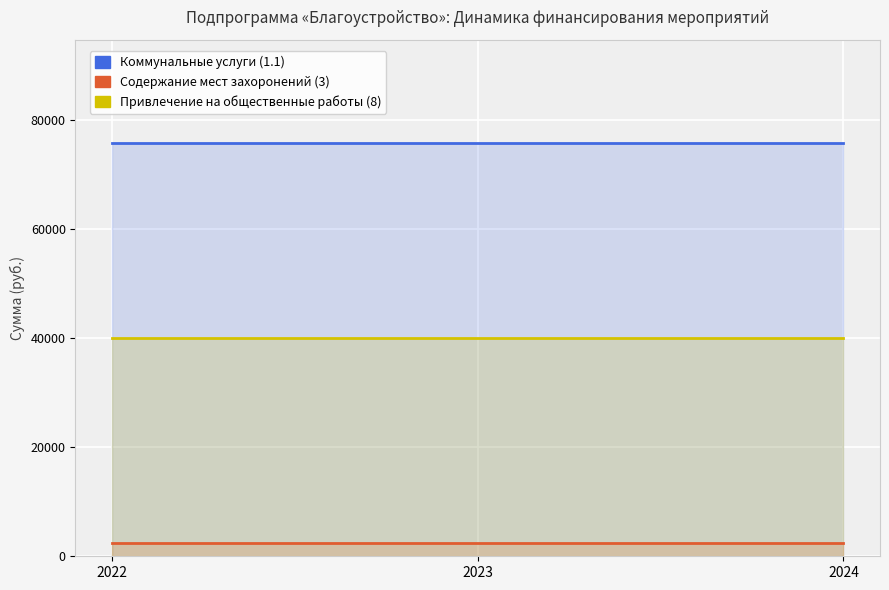

The Содержание мест захоронений (3) series shows 2400 at 2024. True or false?

True